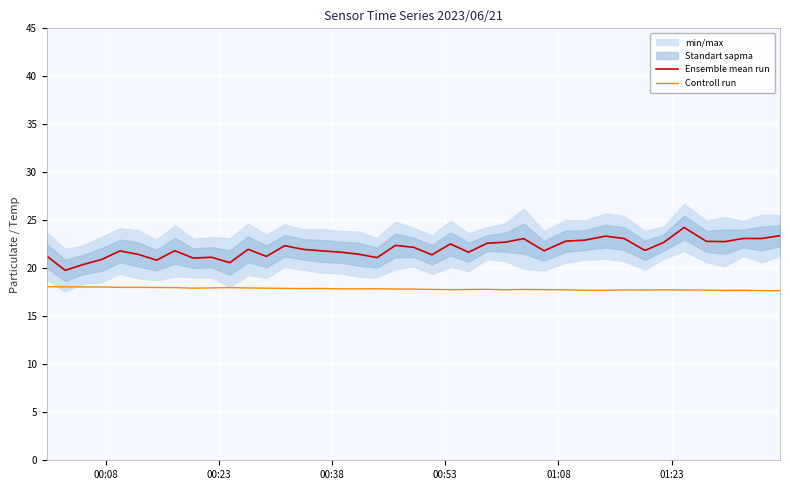

How many values in the Ensemble mean run series are below 21?

5